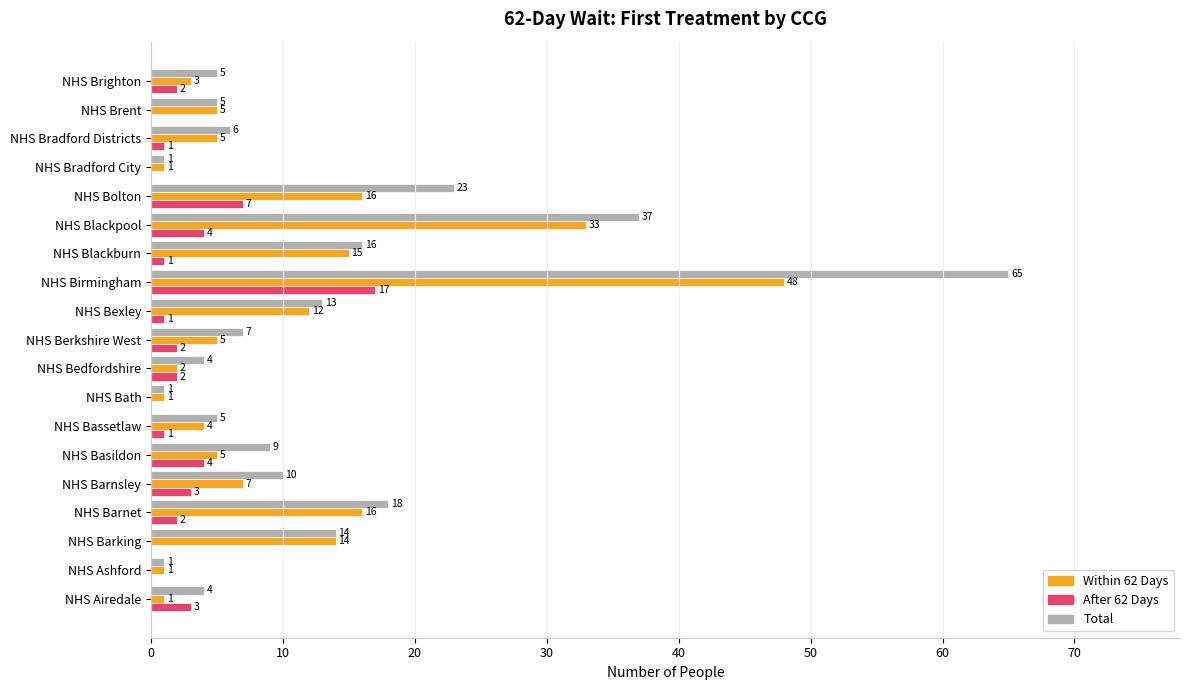

Which series has the largest total across all categories?

Total